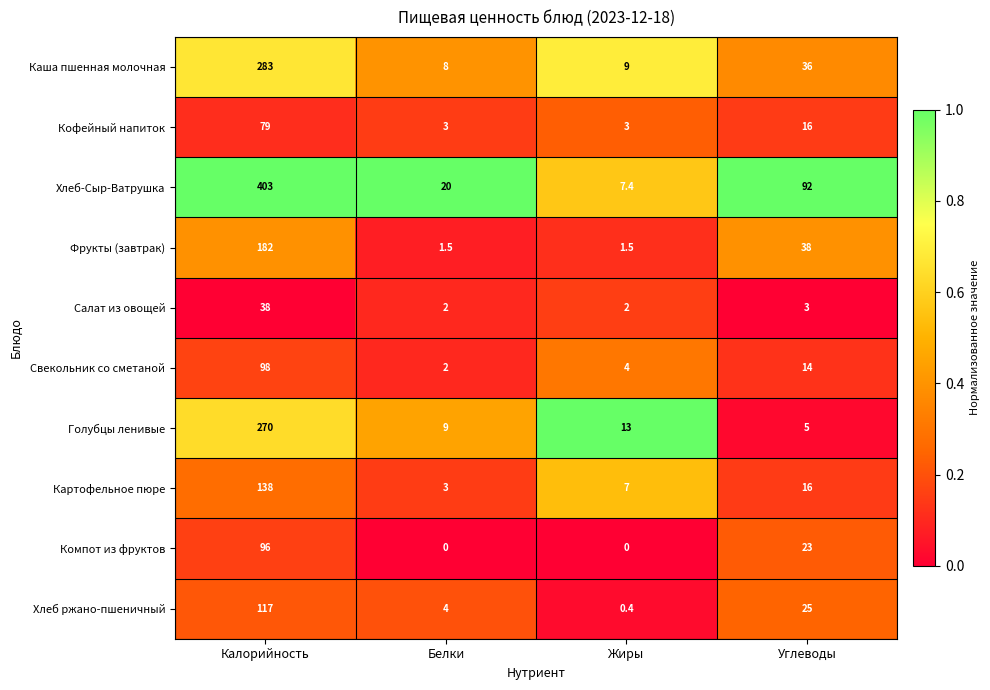

What is the total value across all series at Калорийность?

1704.0